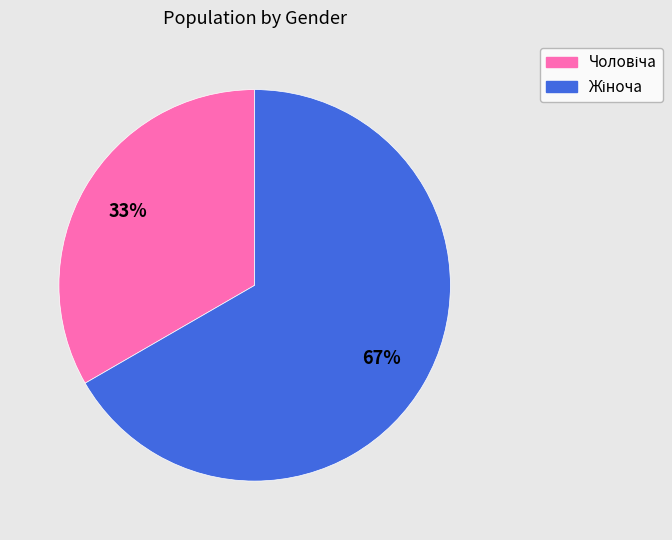

Is there any slice that represents more than half of the pie?

Yes